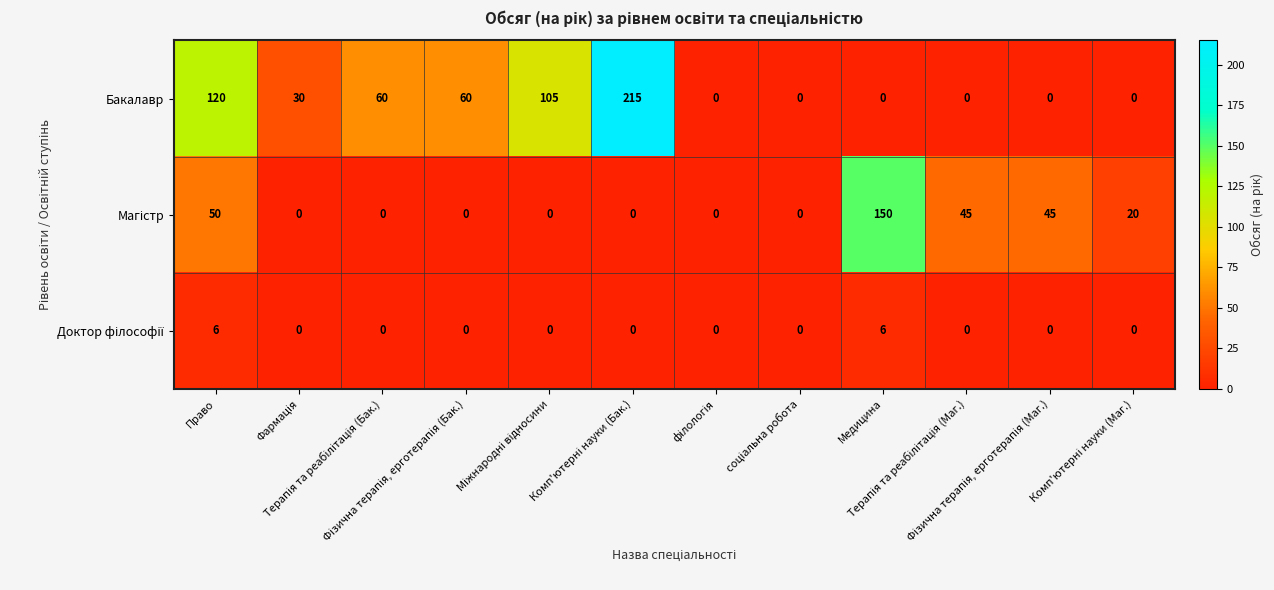

What is the average value of the Бакалавр series?

49